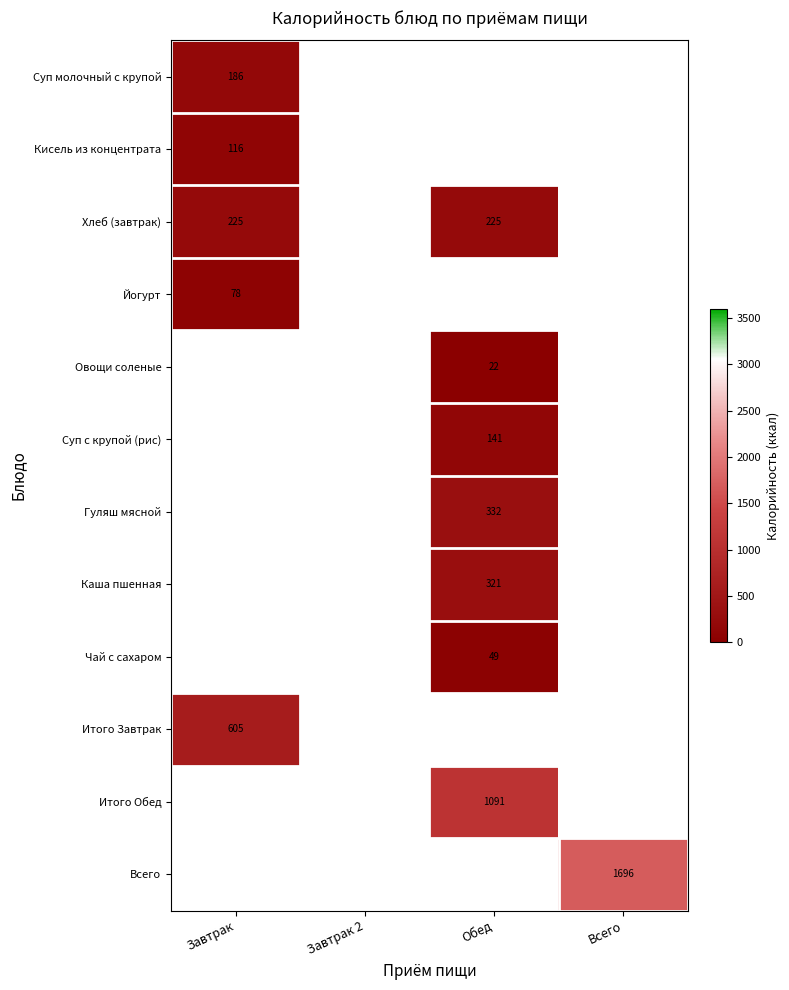

The value of Кисель из концентрата at Завтрак is 116. True or false?

True